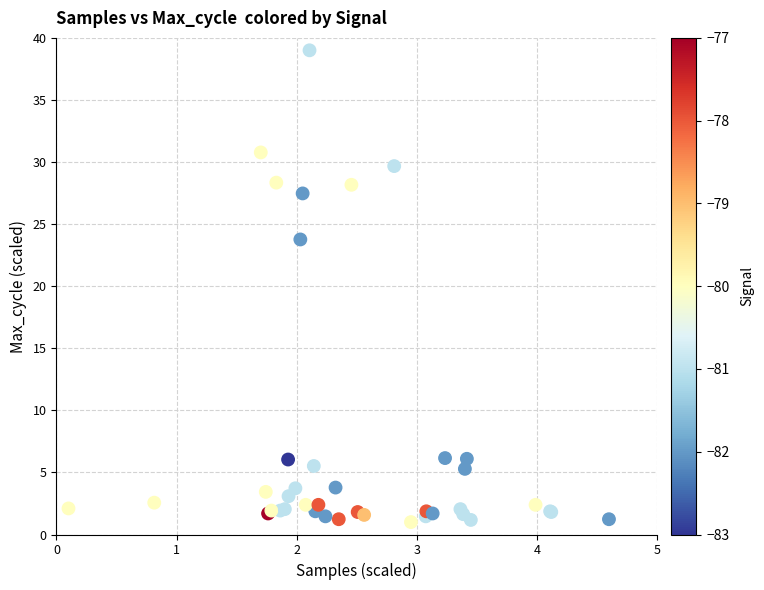

What Y value in the scatter plot is closest to 20?

23.8